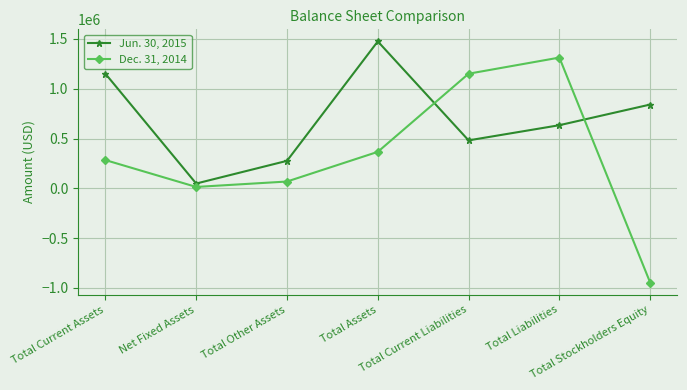

What is the approximate value of Dec. 31, 2014 at Total Current Liabilities?

1151244